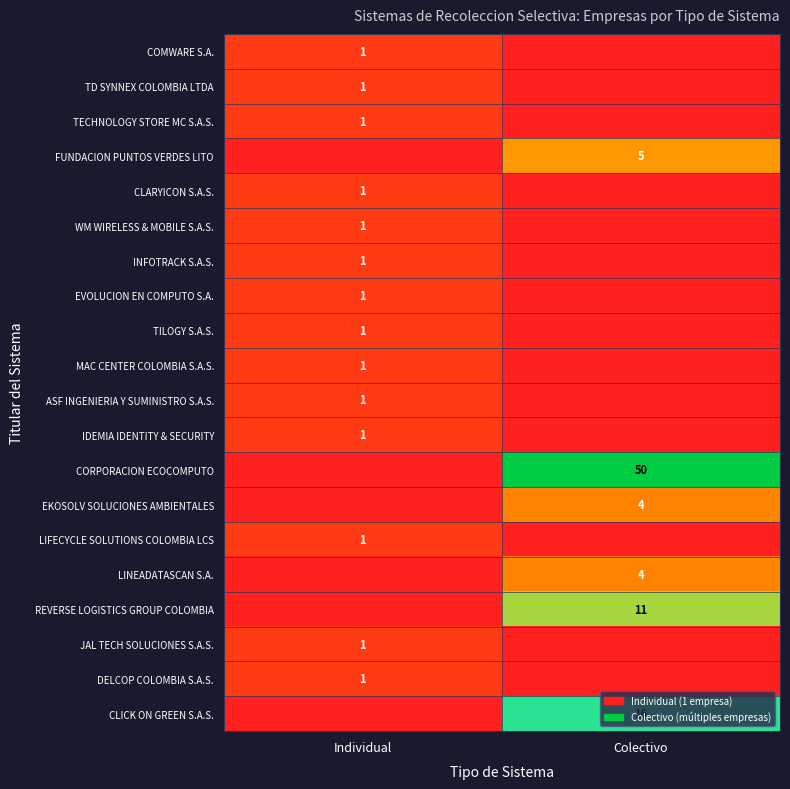

True or false: JAL TECH SOLUCIONES S.A.S. has a value of 1 at Individual.

True